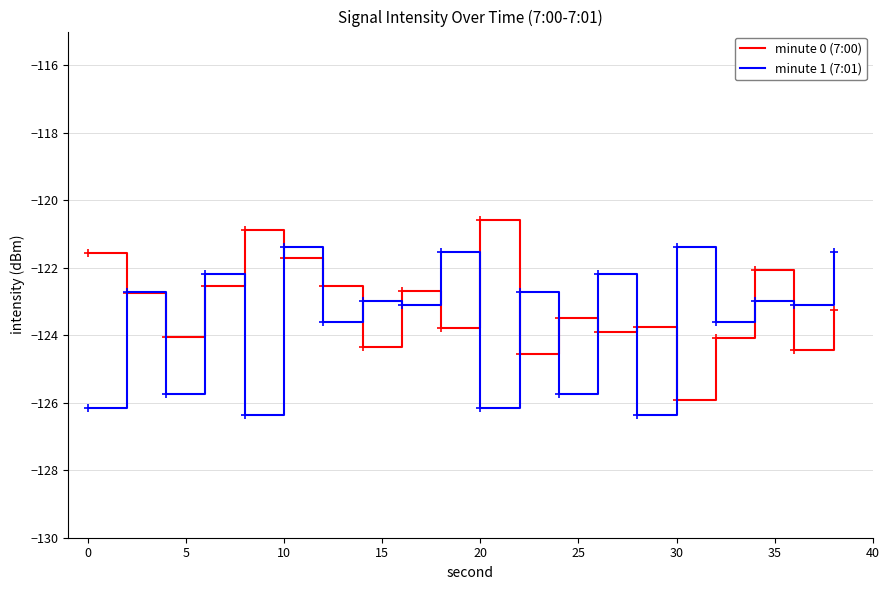

What is the greatest value displayed?

-120.6